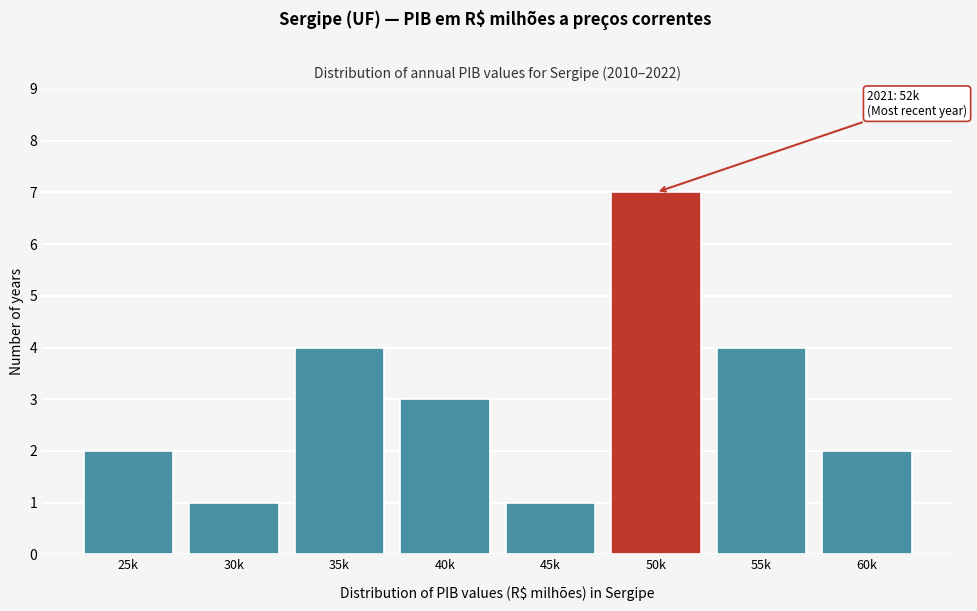

Reading right to left, list all the values displayed in this chart.

60k=2	55k=4	50k=7	45k=1	40k=3	35k=4	30k=1	25k=2